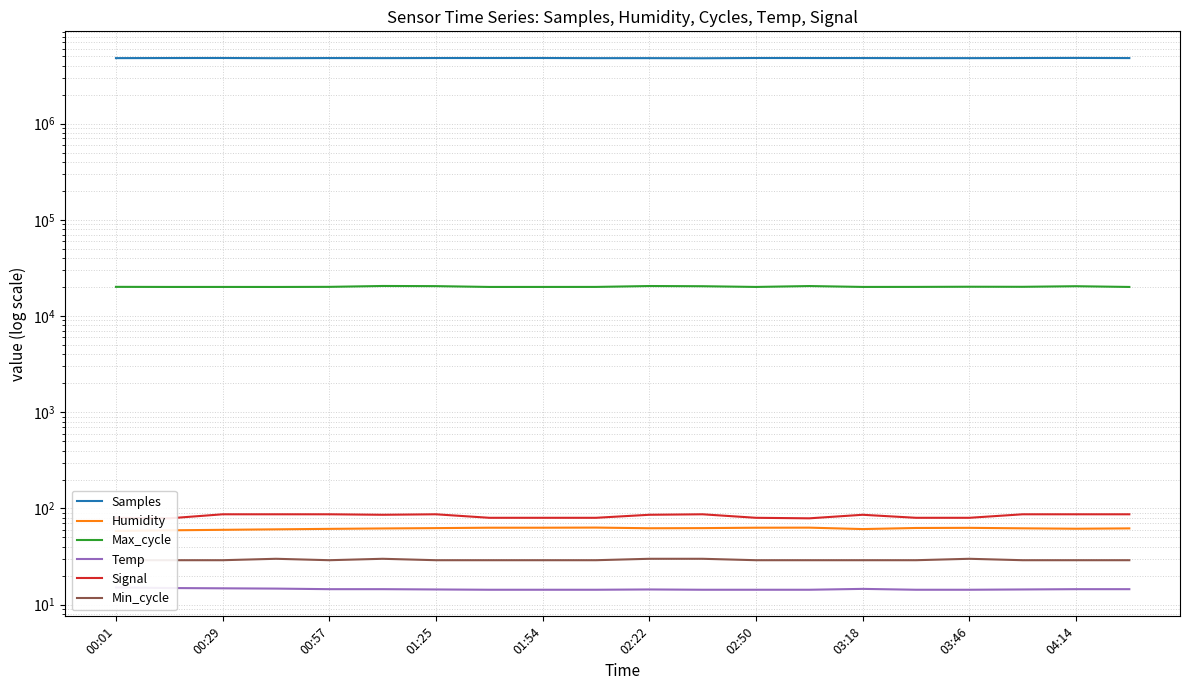

Rank the series at 11 from highest to lowest value.

Samples, Max_cycle, Signal, Humidity, Min_cycle, Temp